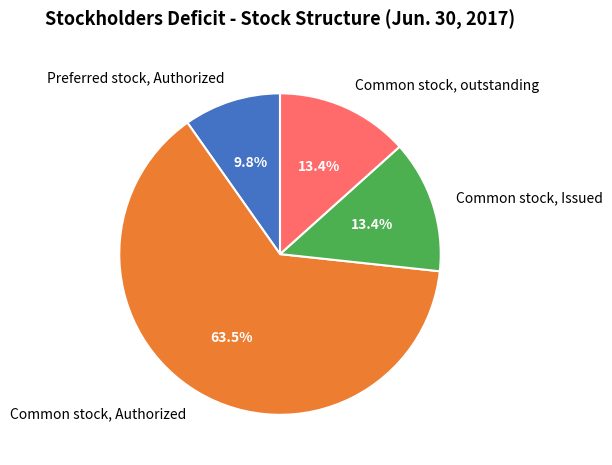

To the nearest percent, what is the difference between the Common stock, Authorized and Common stock, Issued slice percentages?

50%